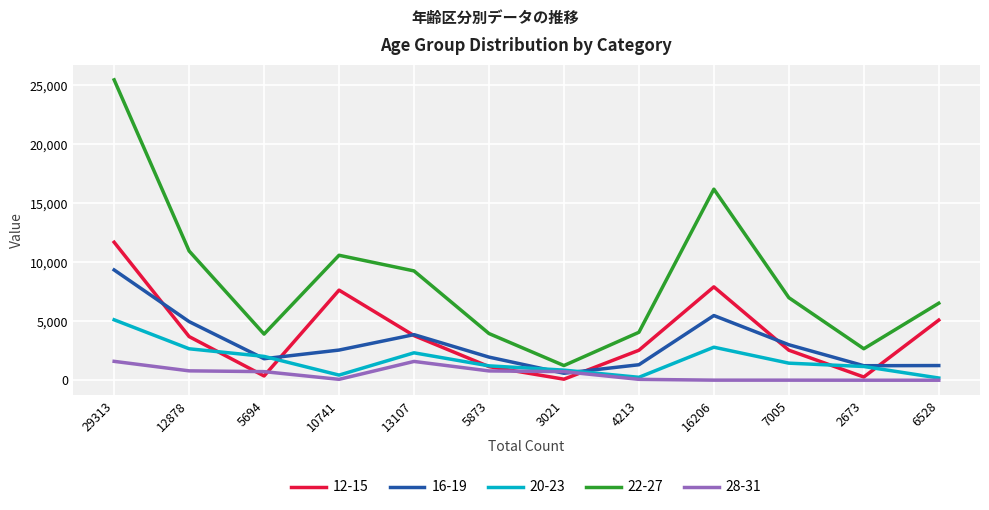

What are all the series names shown in the legend?

12-15, 16-19, 20-23, 22-27, 28-31